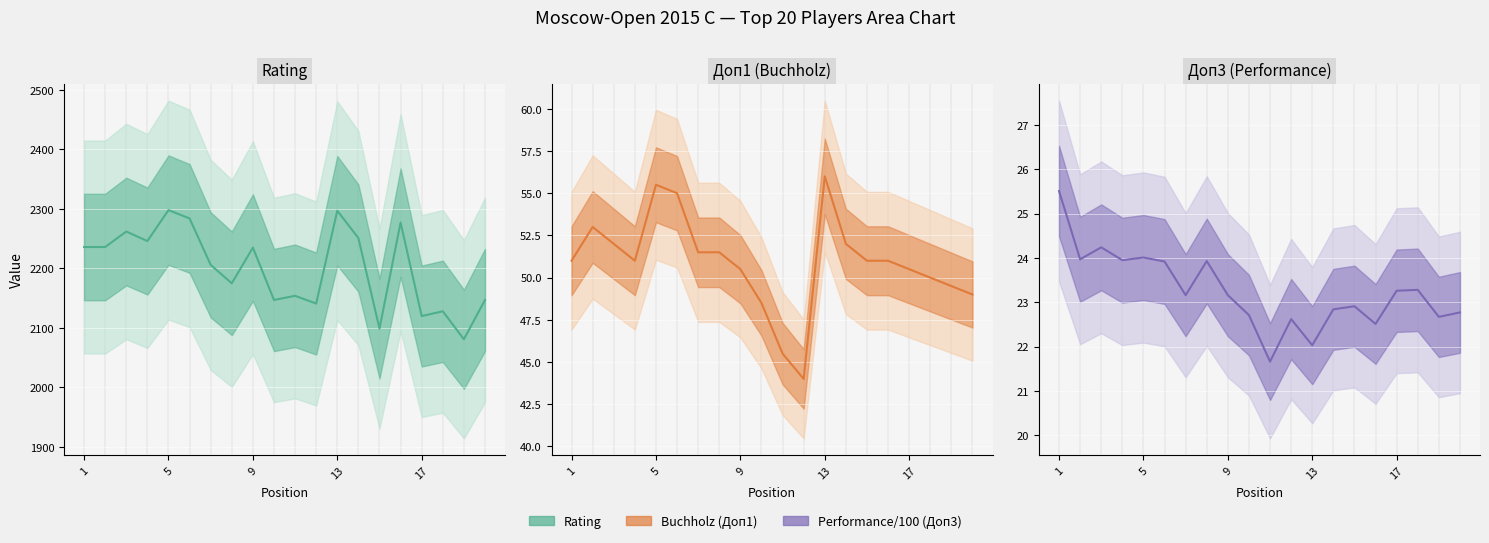

What is the total value across all series at 5?

2313.0